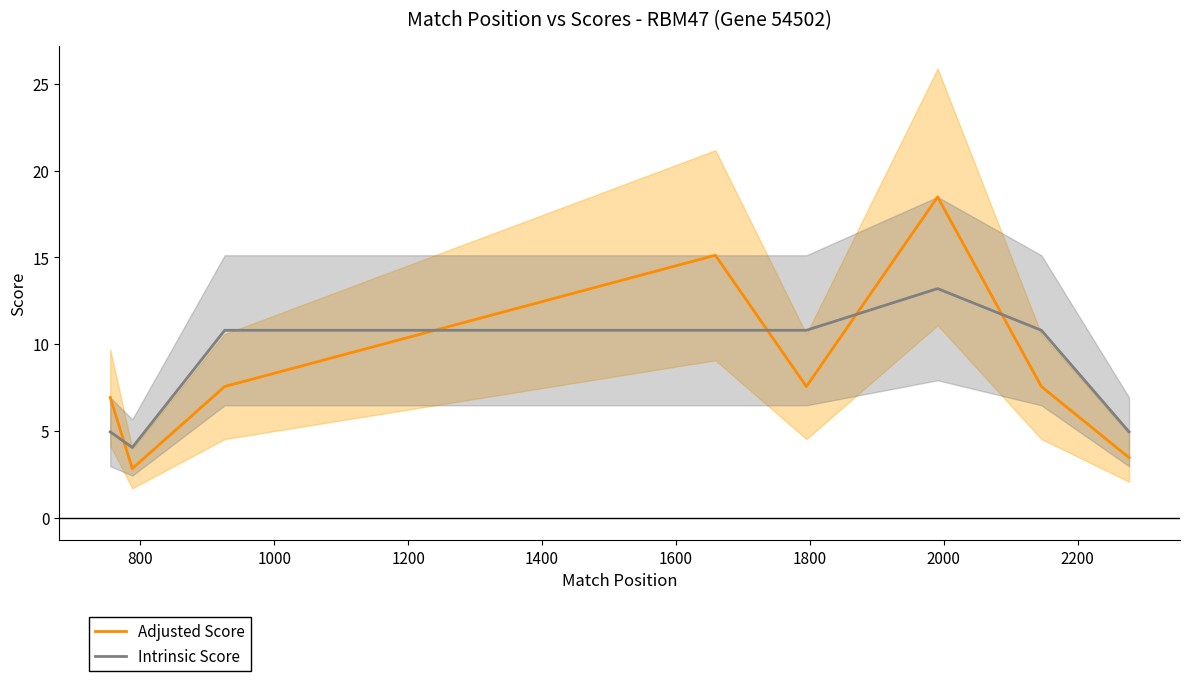

True or false: Intrinsic Score has more than 1 interior local peaks.

False